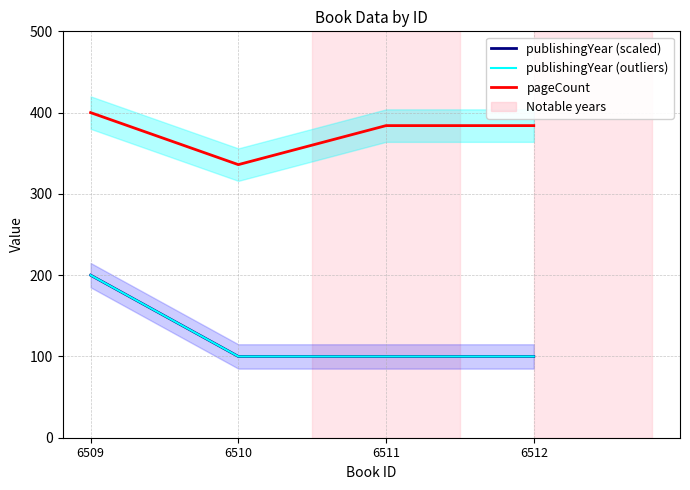

How many publishingYear (outliers) values are between 100 and 200?

4